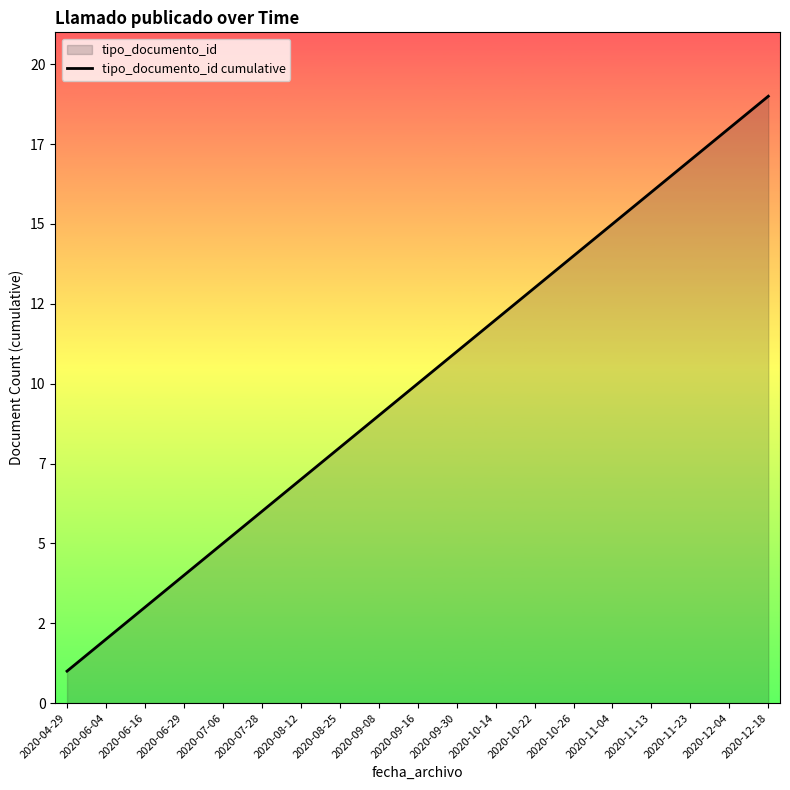

Which label corresponds to the smallest value in the chart?

2020-04-29